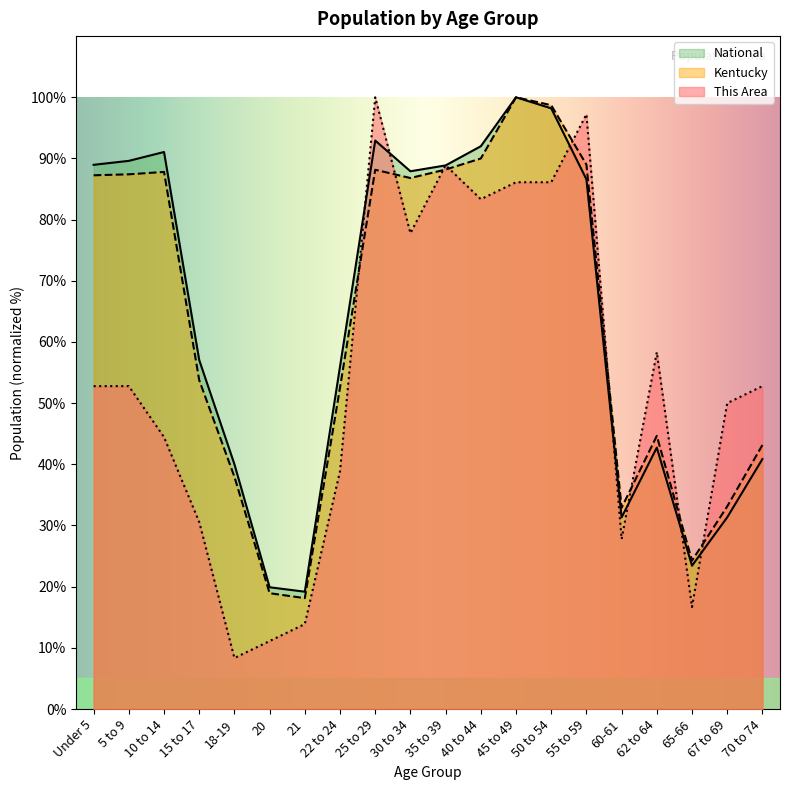

What is the difference between the maximum and minimum values in the This Area series?

91.7